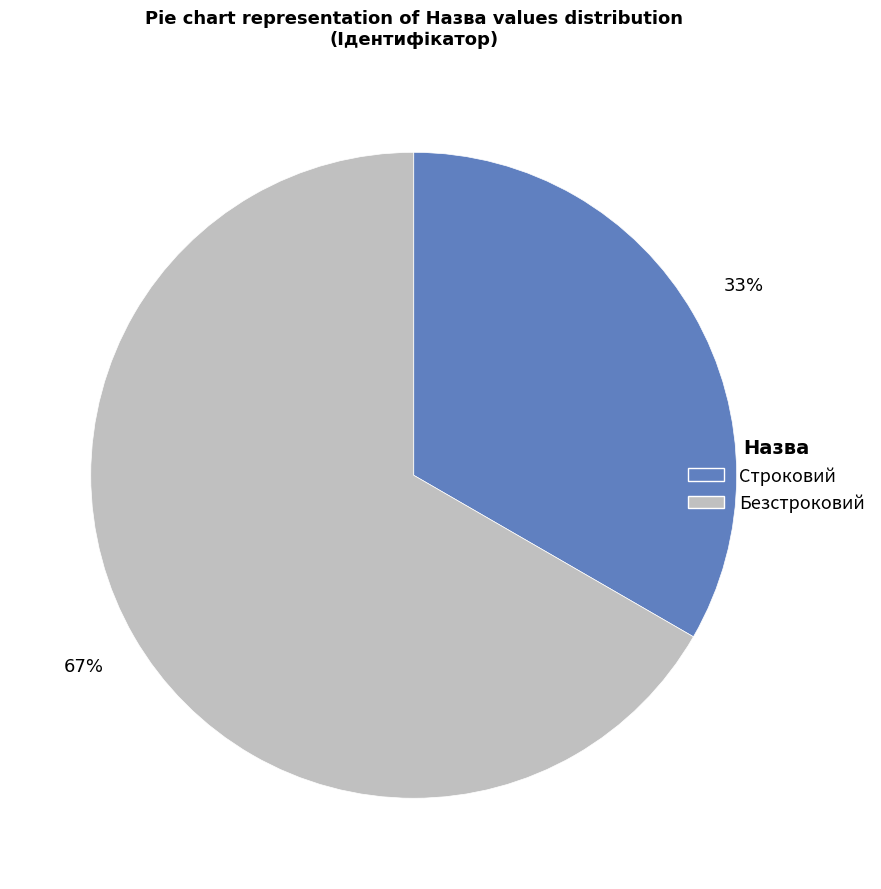

To the nearest percent, what is the average slice percentage?

50%